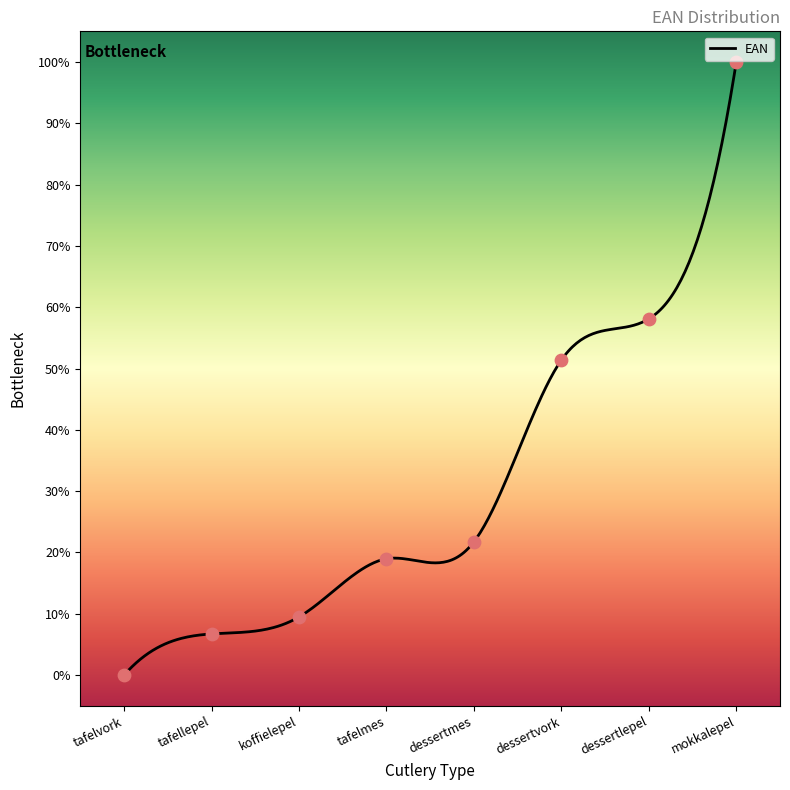

What is the change in value from tafellepel to dessertmes?

+15.0